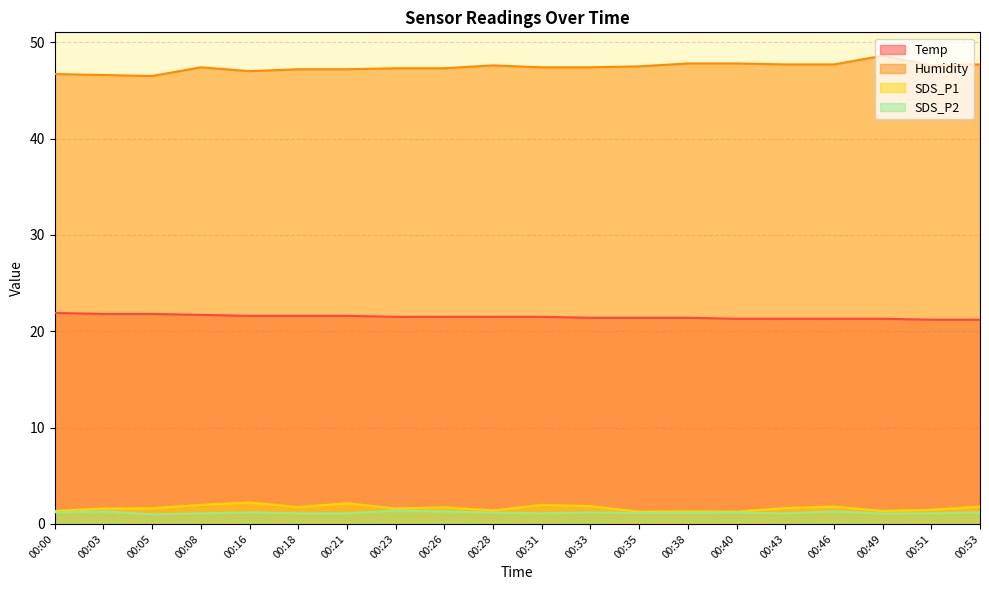

Reading left to right, transcribe all the data shown in this chart.

Temp: 00:00=21.9	00:03=21.8	00:05=21.8	00:08=21.7	00:16=21.6	00:18=21.6	00:21=21.6	00:23=21.5	00:26=21.5	00:28=21.5	00:31=21.5	00:33=21.4	00:35=21.4	00:38=21.4	00:40=21.3	00:43=21.3	00:46=21.3	00:49=21.3	00:51=21.2	00:53=21.2
Humidity: 00:00=46.7	00:03=46.6	00:05=46.5	00:08=47.4	00:16=47.0	00:18=47.2	00:21=47.2	00:23=47.3	00:26=47.3	00:28=47.6	00:31=47.4	00:33=47.4	00:35=47.5	00:38=47.8	00:40=47.8	00:43=47.7	00:46=47.7	00:49=48.6	00:51=47.6	00:53=47.7
SDS_P1: 00:00=1.4	00:03=1.6	00:05=1.6	00:08=2.0	00:16=2.2	00:18=1.8	00:21=2.1	00:23=1.6	00:26=1.7	00:28=1.4	00:31=2.0	00:33=1.9	00:35=1.3	00:38=1.3	00:40=1.3	00:43=1.6	00:46=1.8	00:49=1.4	00:51=1.5	00:53=1.8
SDS_P2: 00:00=1.2	00:03=1.3	00:05=1.0	00:08=1.1	00:16=1.2	00:18=1.1	00:21=1.1	00:23=1.4	00:26=1.3	00:28=1.2	00:31=1.1	00:33=1.2	00:35=1.1	00:38=1.1	00:40=1.2	00:43=1.1	00:46=1.3	00:49=1.1	00:51=1.1	00:53=1.2